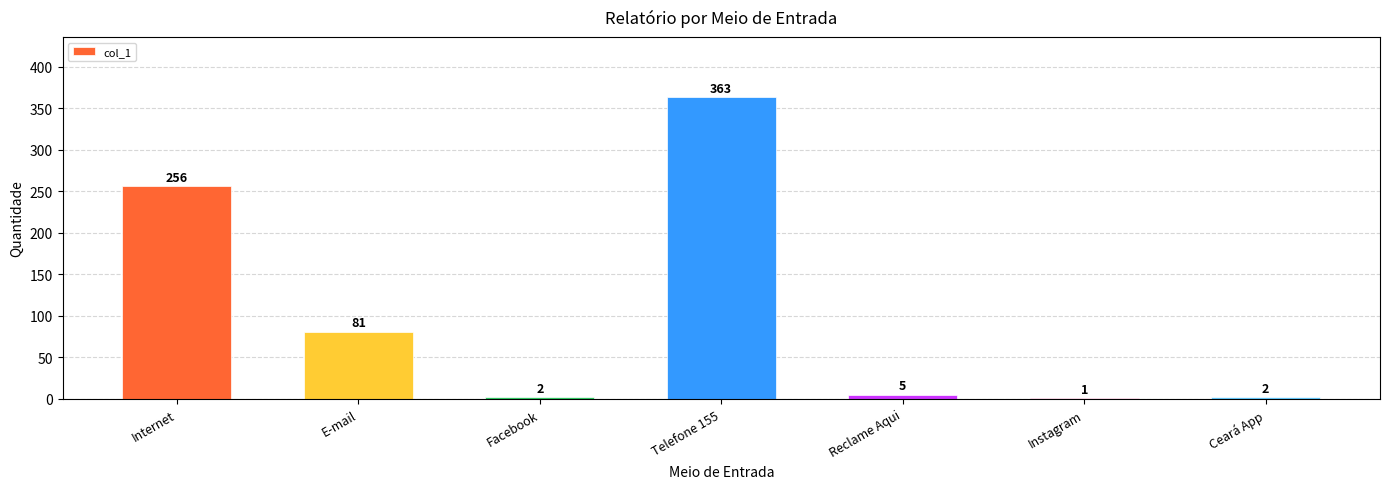

Which label corresponds to the largest value in the chart?

Telefone 155